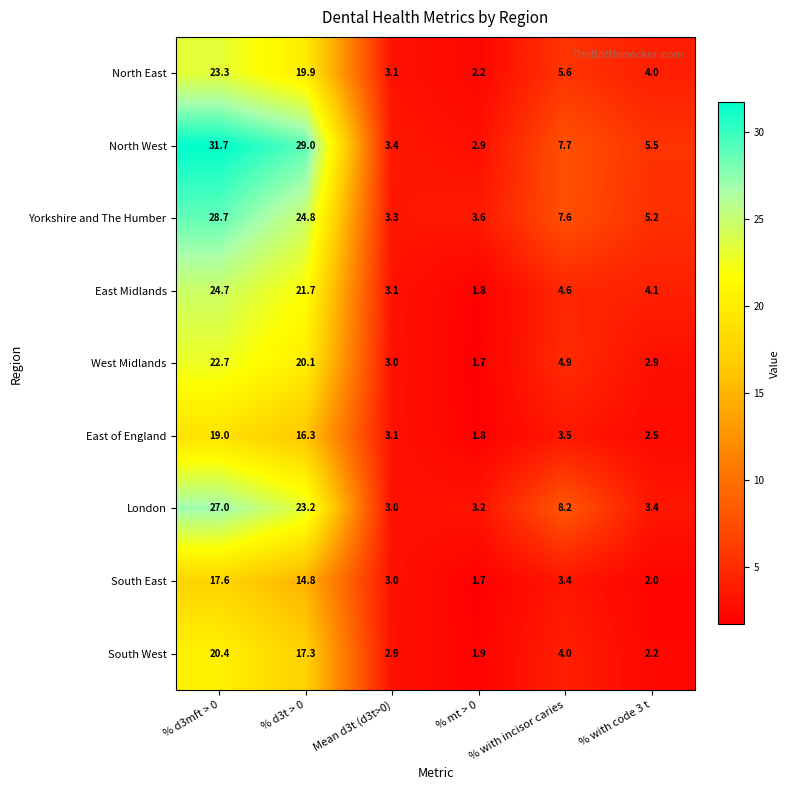

What is the total value across all series at % d3t > 0?

187.1